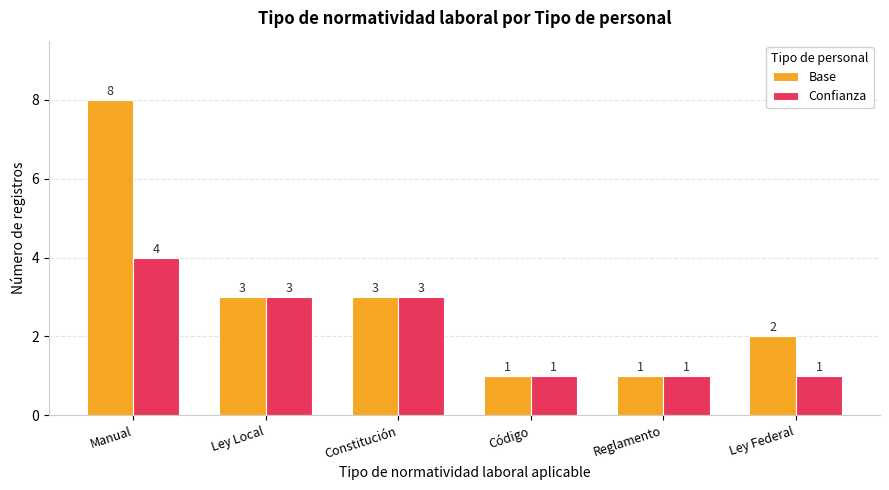

Is the value of Base at Manual greater than the value of Confianza at Código?

Yes